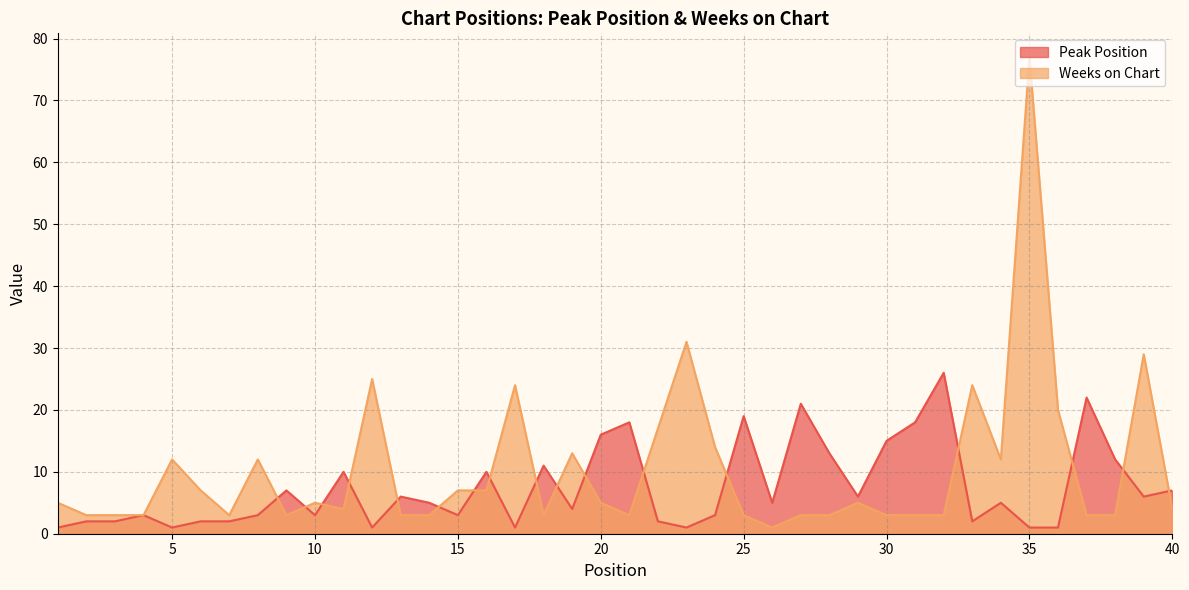

At which category does the chart reach its peak across all series?

35